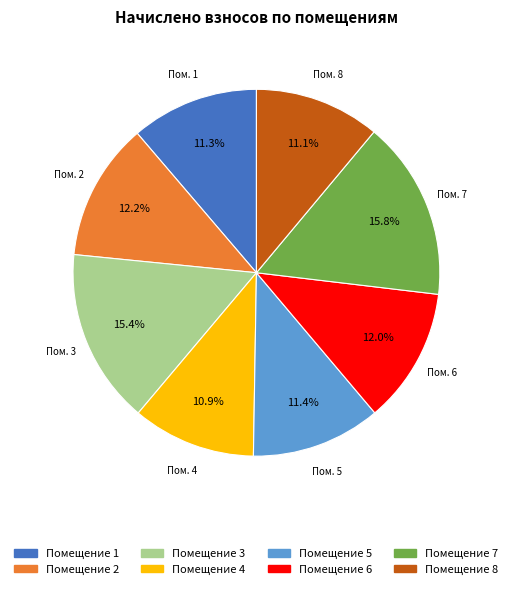

Between Помещение 3 and Помещение 2, which is larger?

Помещение 3